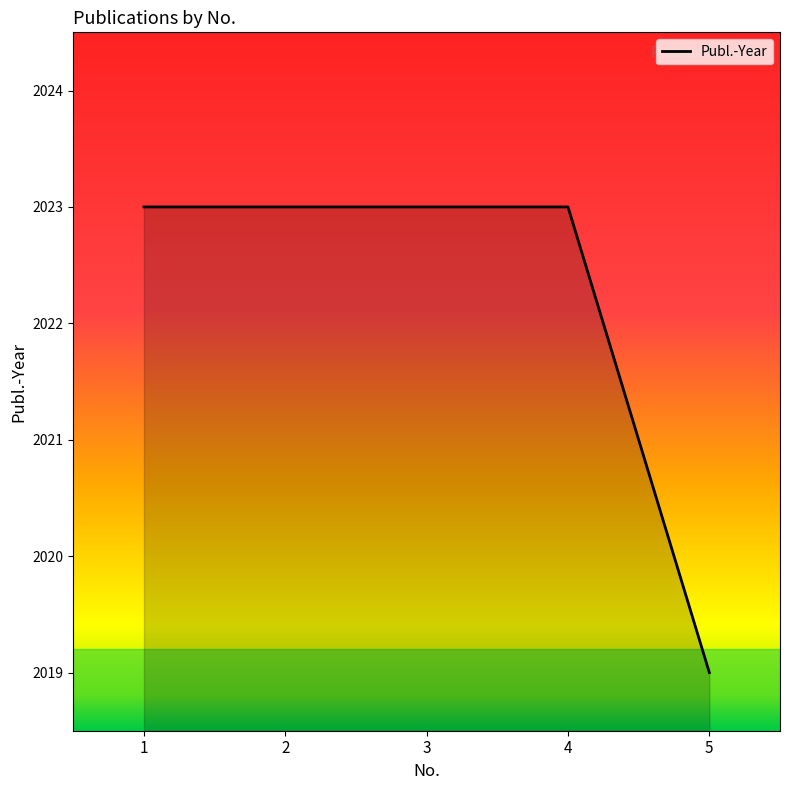

What is the change in value from 3 to 5?

-4